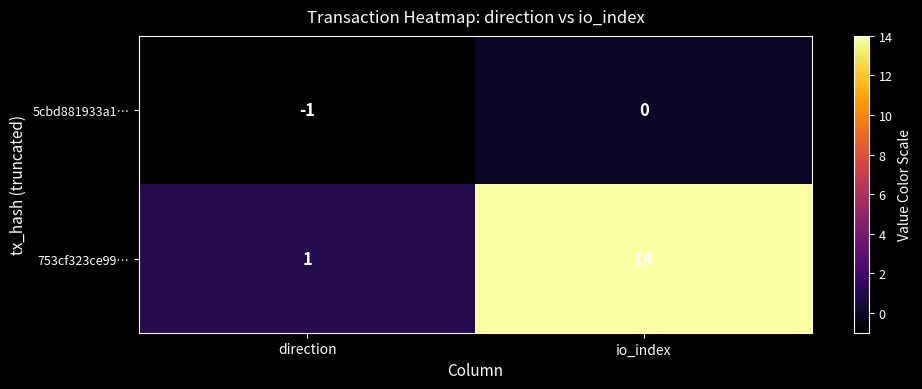

What is the smallest value displayed?

-1